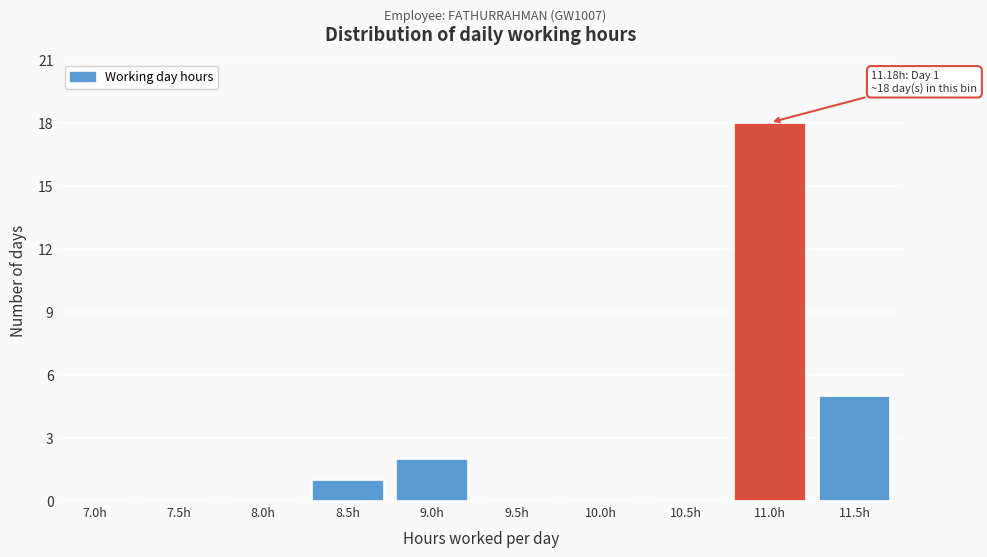

Reading right to left, transcribe all the data shown in this chart.

11.5h=5	11.0h=18	10.5h=0	10.0h=0	9.5h=0	9.0h=2	8.5h=1	8.0h=0	7.5h=0	7.0h=0